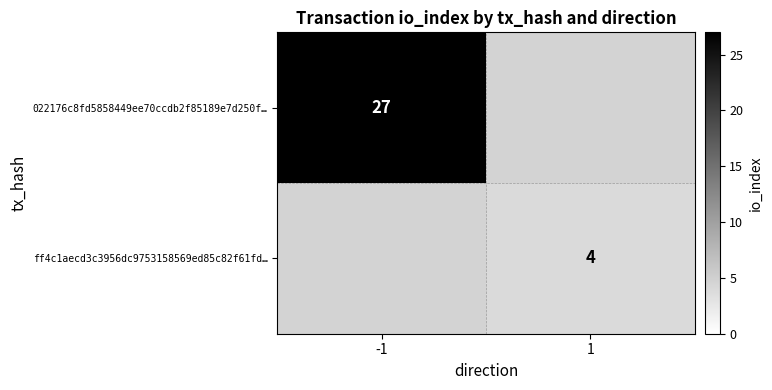

Is it true that ff4c1aecd3c3956dc9753158569ed85c82f61fd… equals 4 at 1?

True